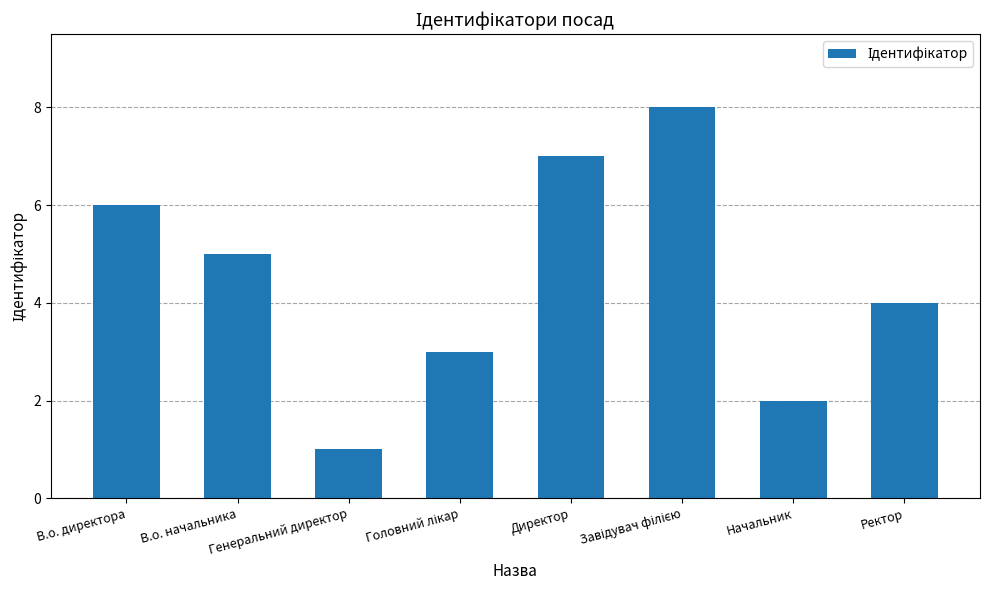

What is the maximum value shown in the chart?

8